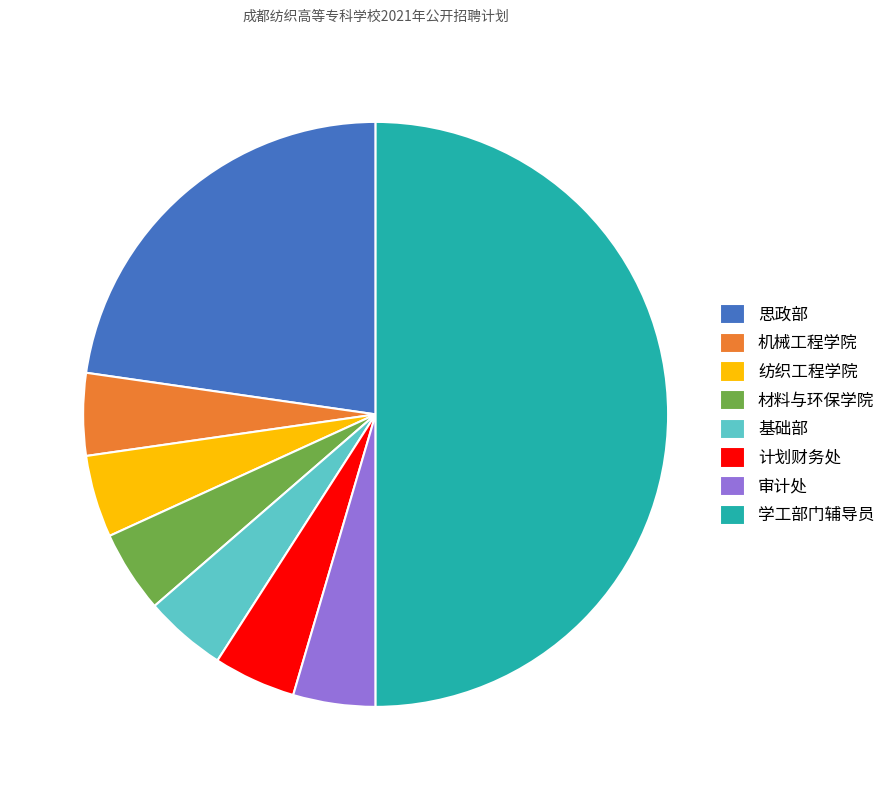

Which has a higher value, 审计处 or 学工部门辅导员?

学工部门辅导员